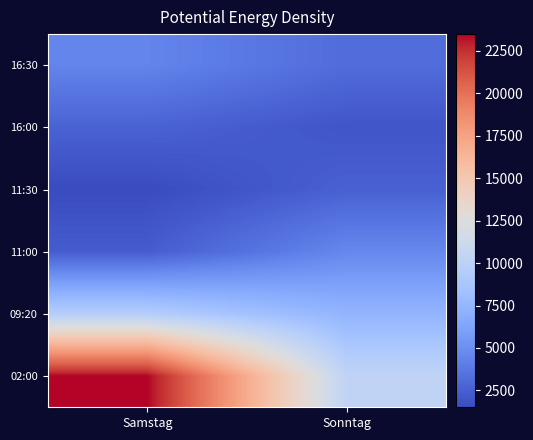

Rank the series by their maximum value, from lowest to highest.

11:30, 16:00, 16:30, 11:00, 09:20, 02:00